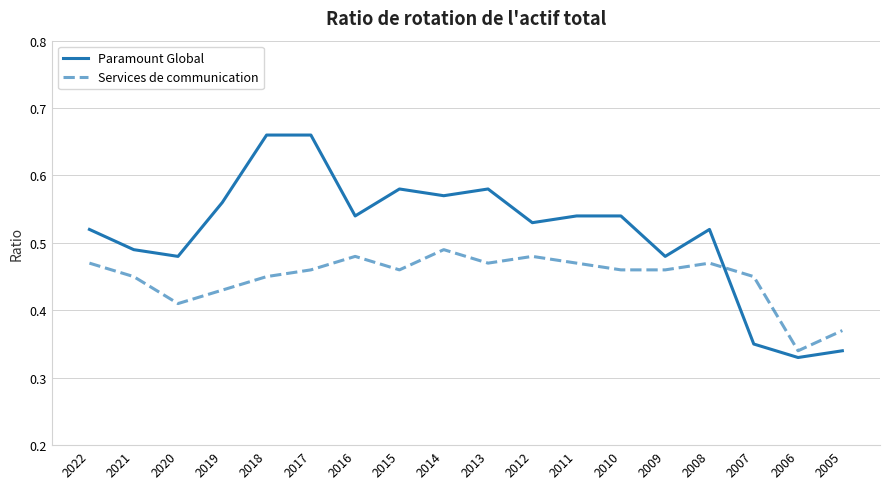

Which category has the lowest value in the Services de communication series?

2006